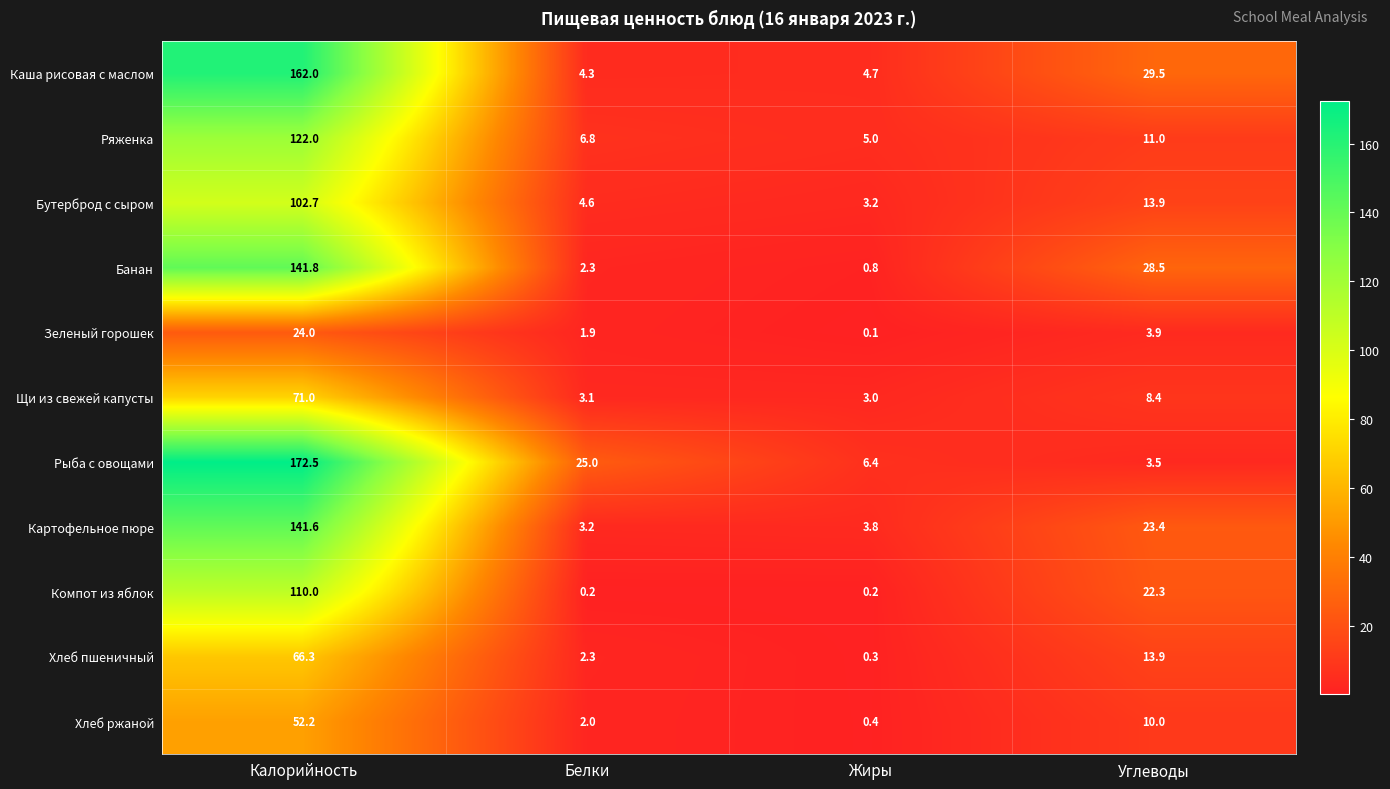

What is the difference between the Рыба с овощами values at Углеводы and Белки?

21.5